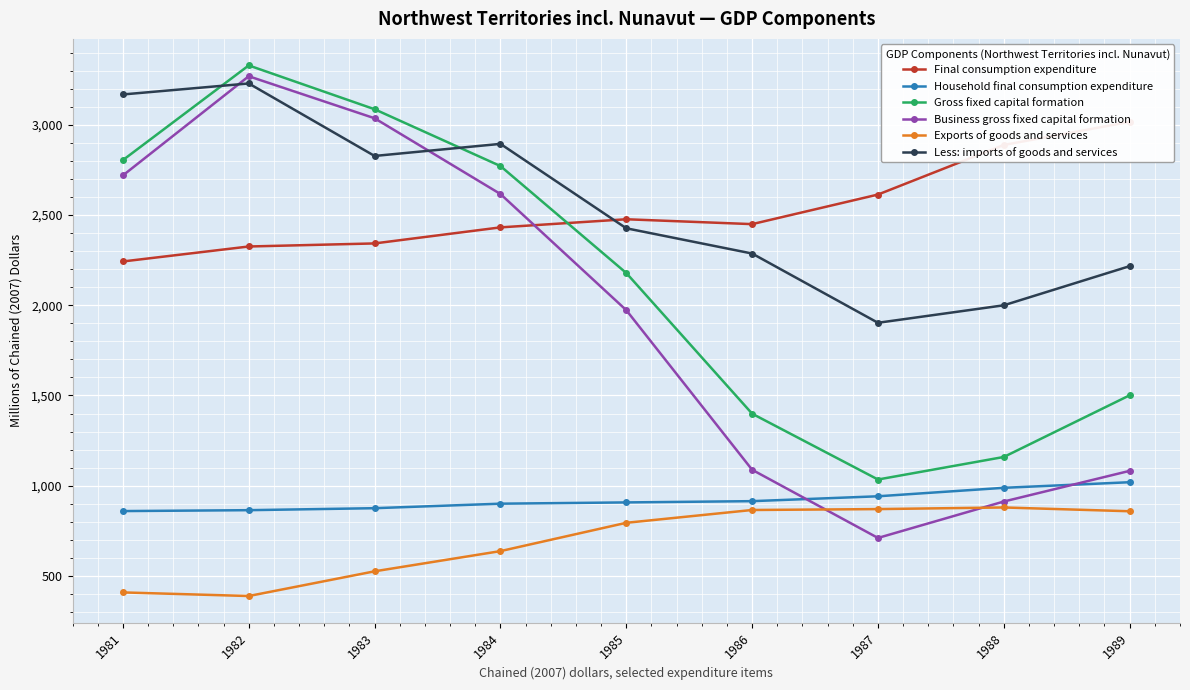

What is the spread (max minus min) of values at 1982?

2942